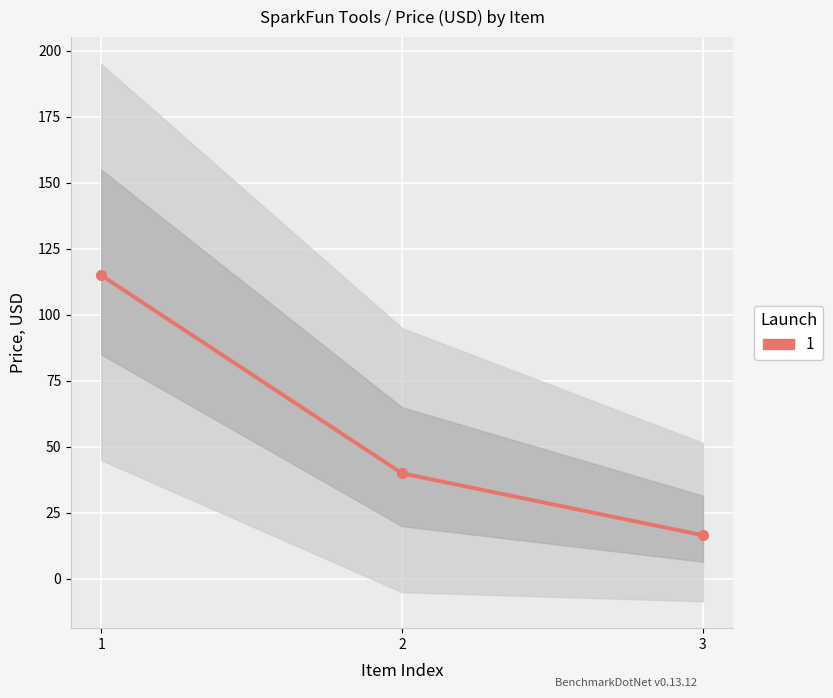

Approximately how many times larger is the value at 3 compared to 2?

0.4